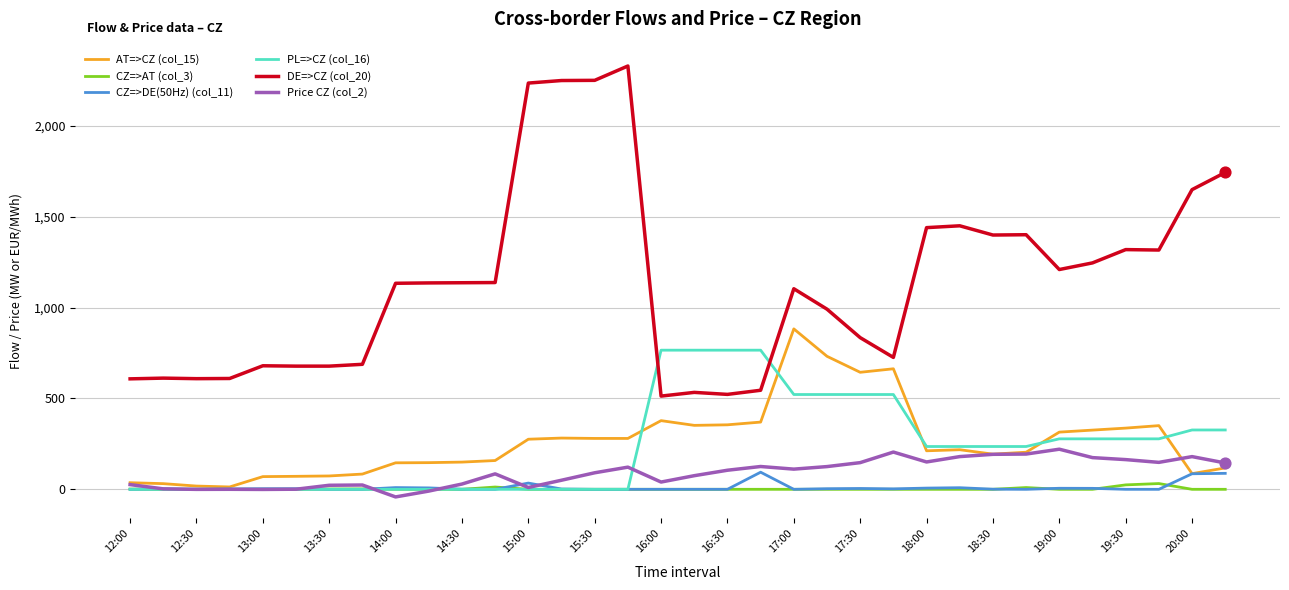

Which series has the largest total across all categories?

DE=>CZ (col_20)